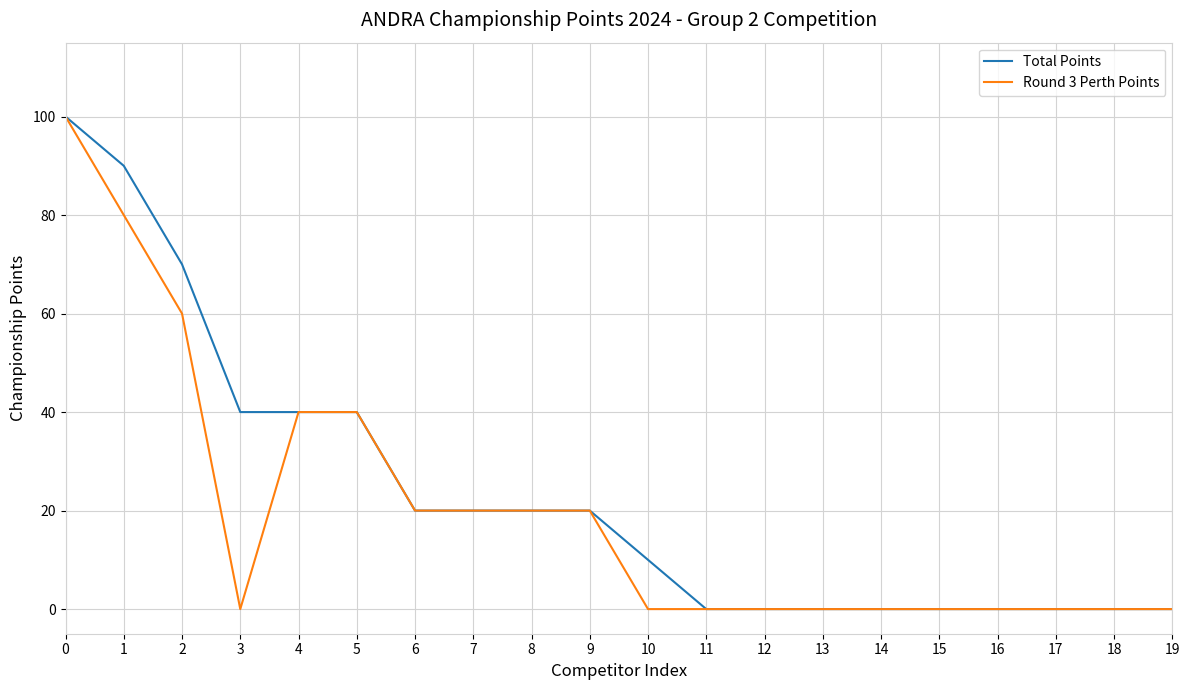

The Round 3 Perth Points series shows 0 at 12. True or false?

True